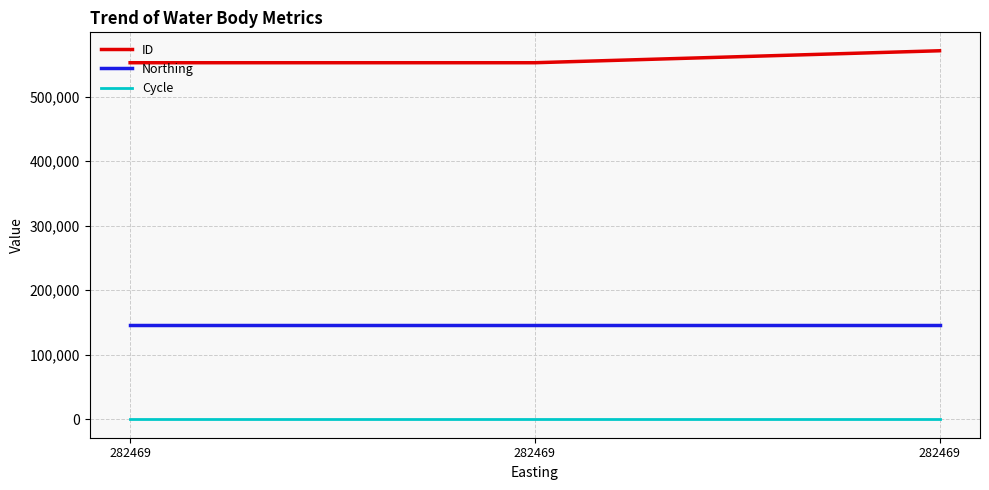

What are all the series names shown in the legend?

ID, Northing, Cycle